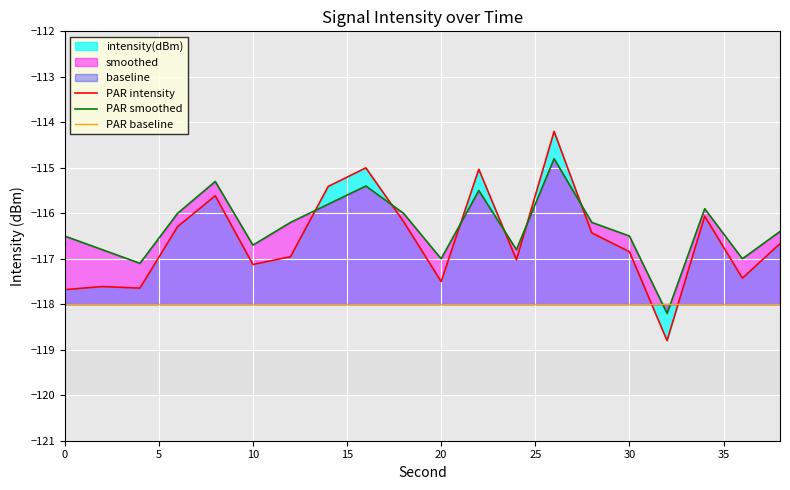

Which series has the widest spread of values?

PAR intensity